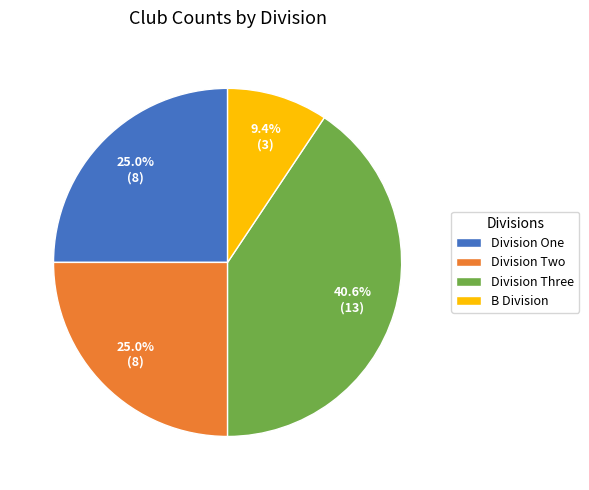

The Division One slice represents 16% of the pie. True or false?

False